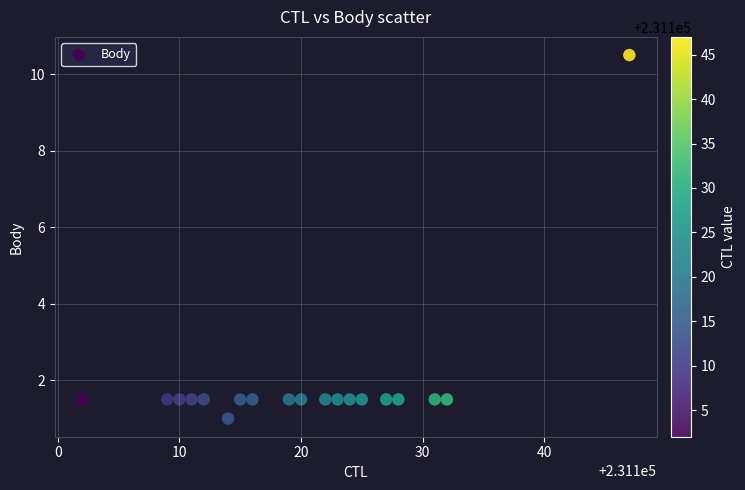

What is the range of X values (max minus min)?

45.0